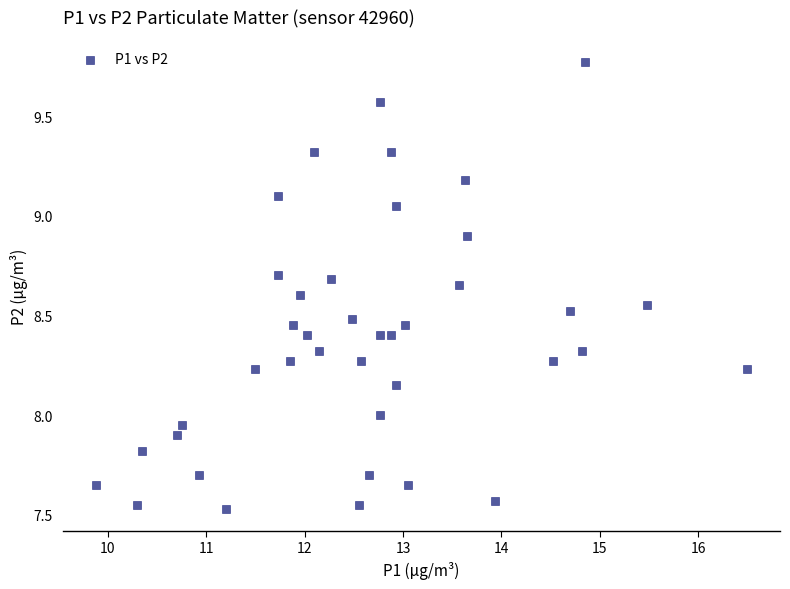

What is the range of X values (max minus min)?

6.6